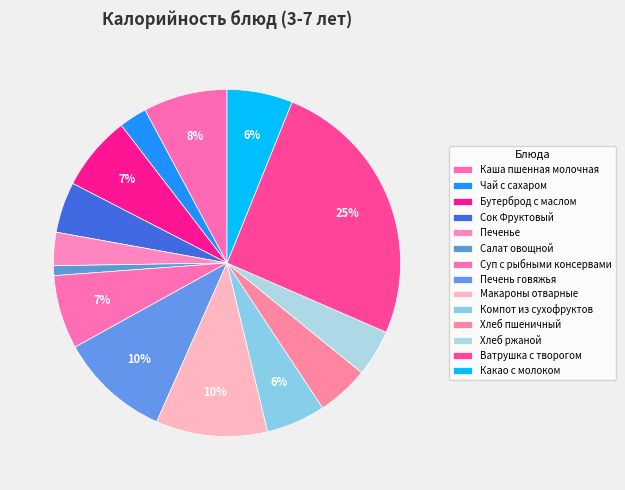

Does Суп с рыбными консервами represent more than half of the total?

No